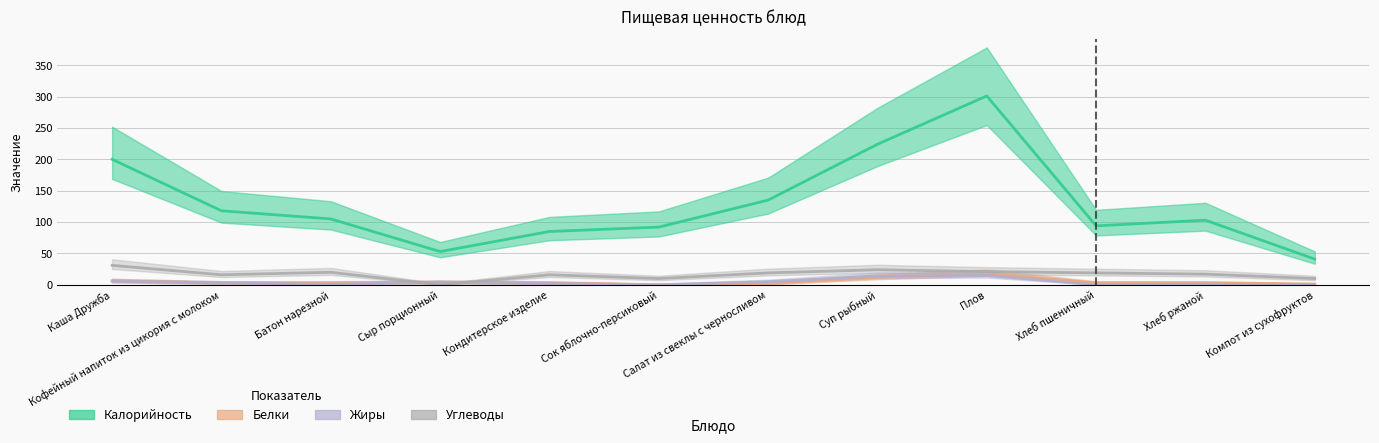

What is the sum of the Белки values at Компот из сухофруктов and Салат из свеклы с черносливом?

3